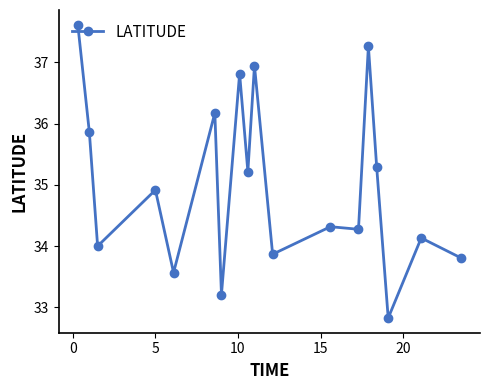

What is the difference between the maximum and minimum values?

4.8